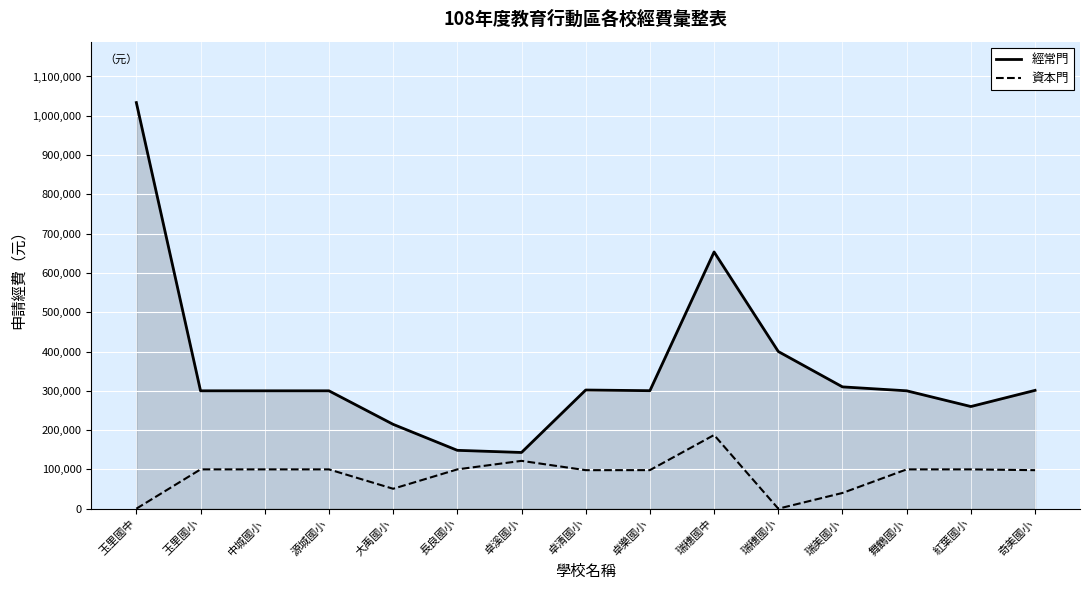

What position from the left is 玉里國中?

1